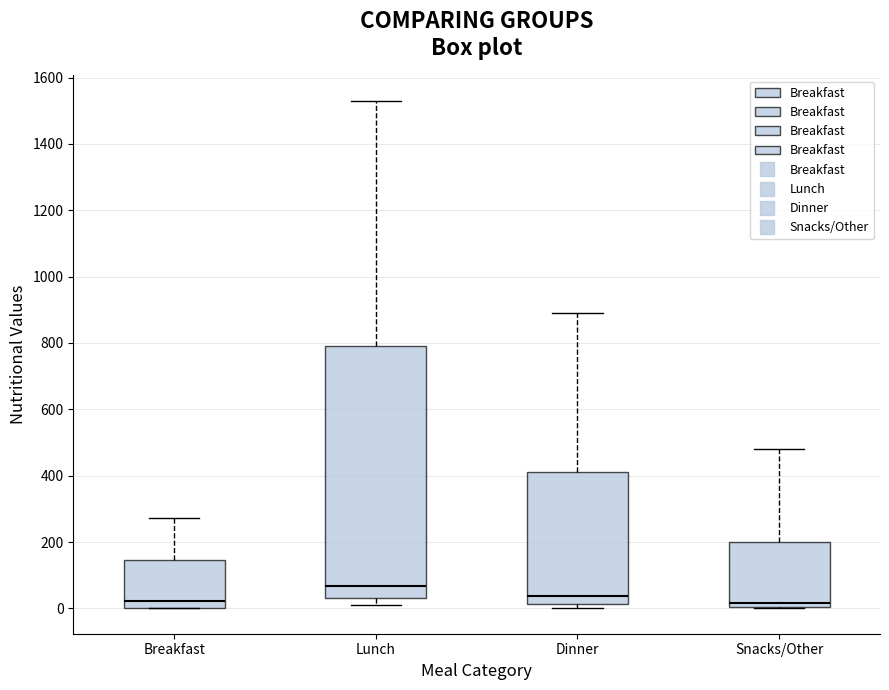

Reading left to right, read every box against the y-axis: the position of its median line, the range the box covers, and the ends of its whiskers. The values are not printed on the chart, so give them approximately, as read against the axis.

Breakfast: median 20, box 0 to 140, whiskers 0 to 280
Lunch: median 60, box 40 to 800, whiskers 20 to 1540
Dinner: median 40, box 20 to 420, whiskers 0 to 900
Snacks/Other: median 20, box 0 to 200, whiskers 0 to 480